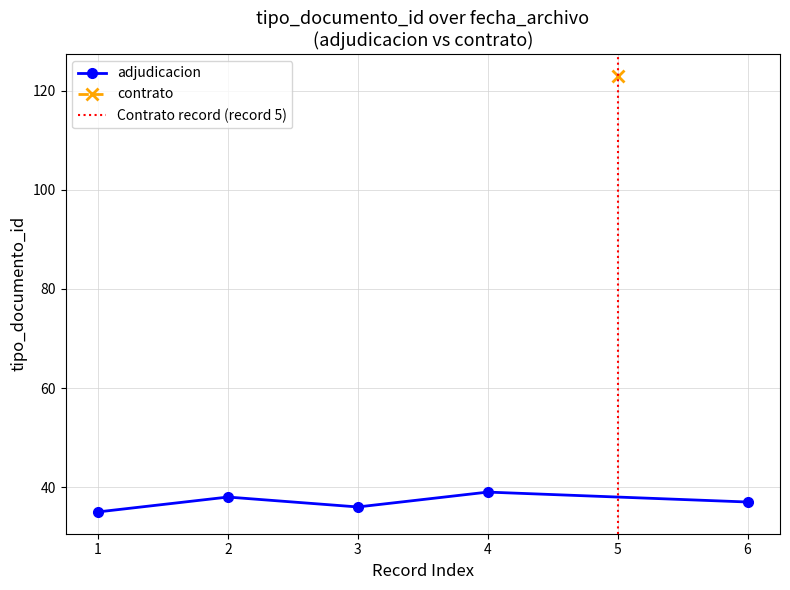

What is the value of the adjudicacion point at the 1st from the left?

35